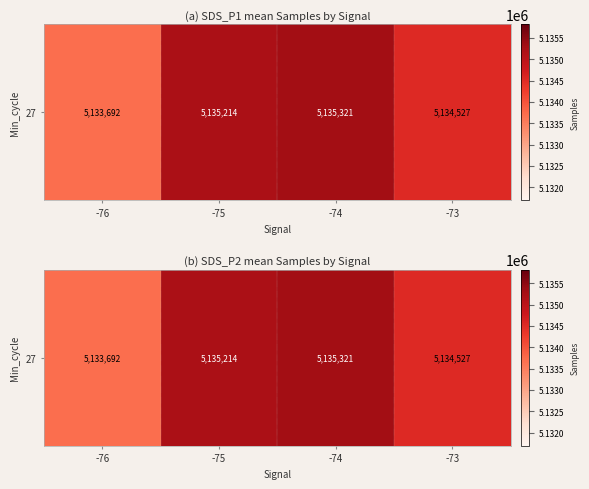

What is the approximate value at -73, to the nearest 100?

5134500